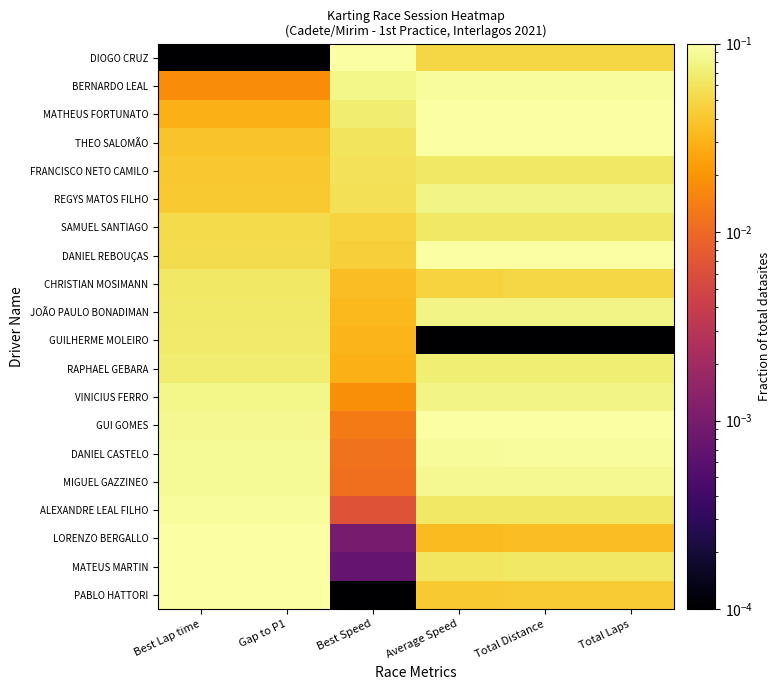

At how many categories does at least one series exceed 0?

6